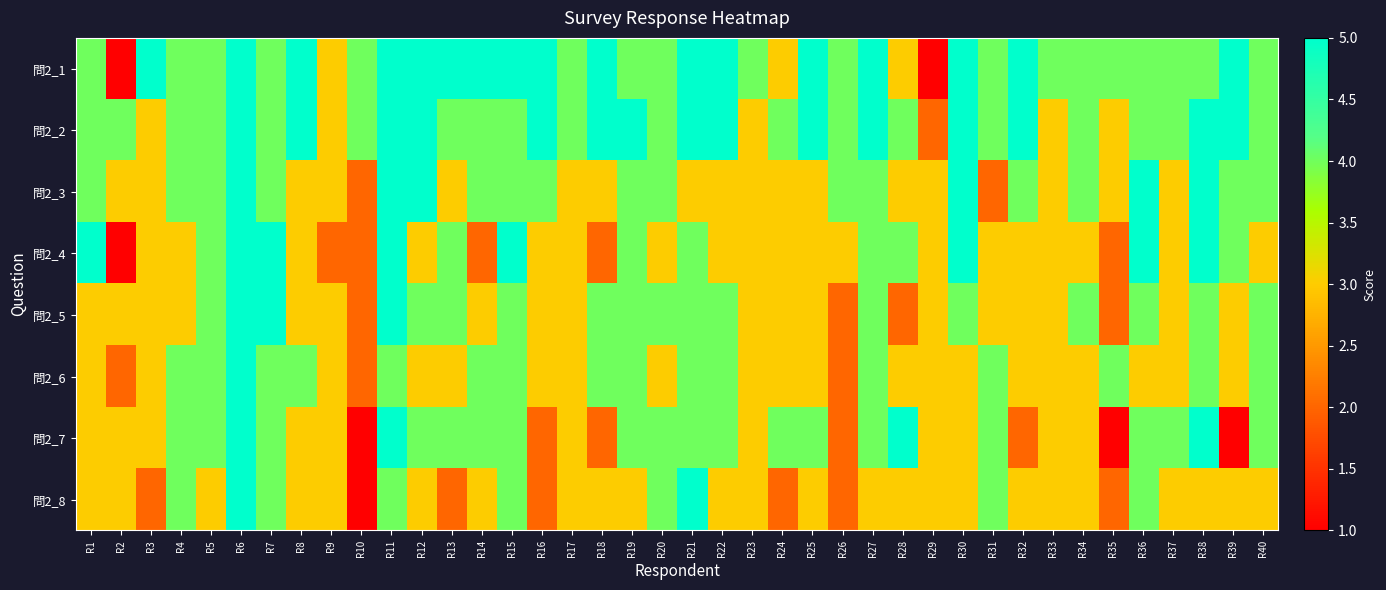

What is the minimum value shown in the chart?

1